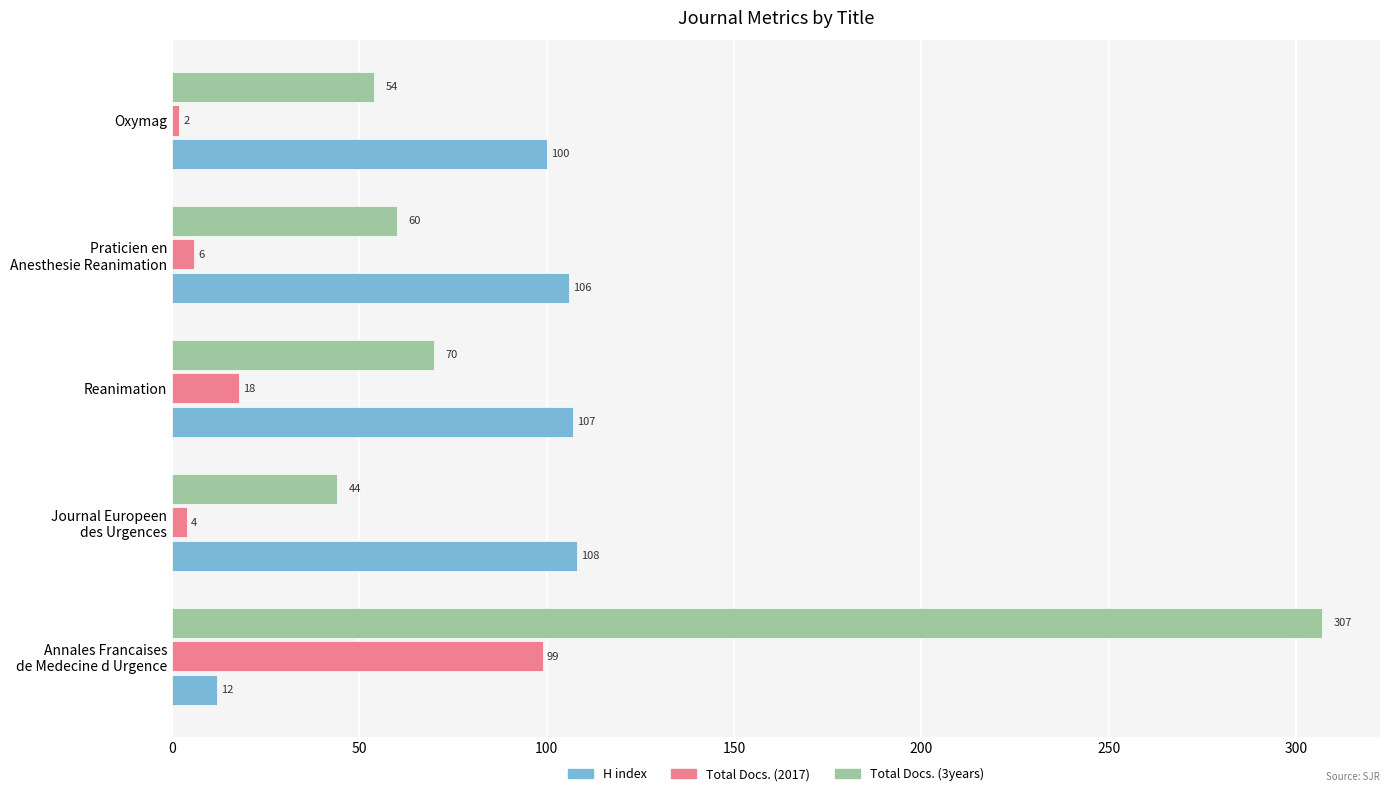

The value of Total Docs. (2017) at Reanimation is 18. True or false?

True